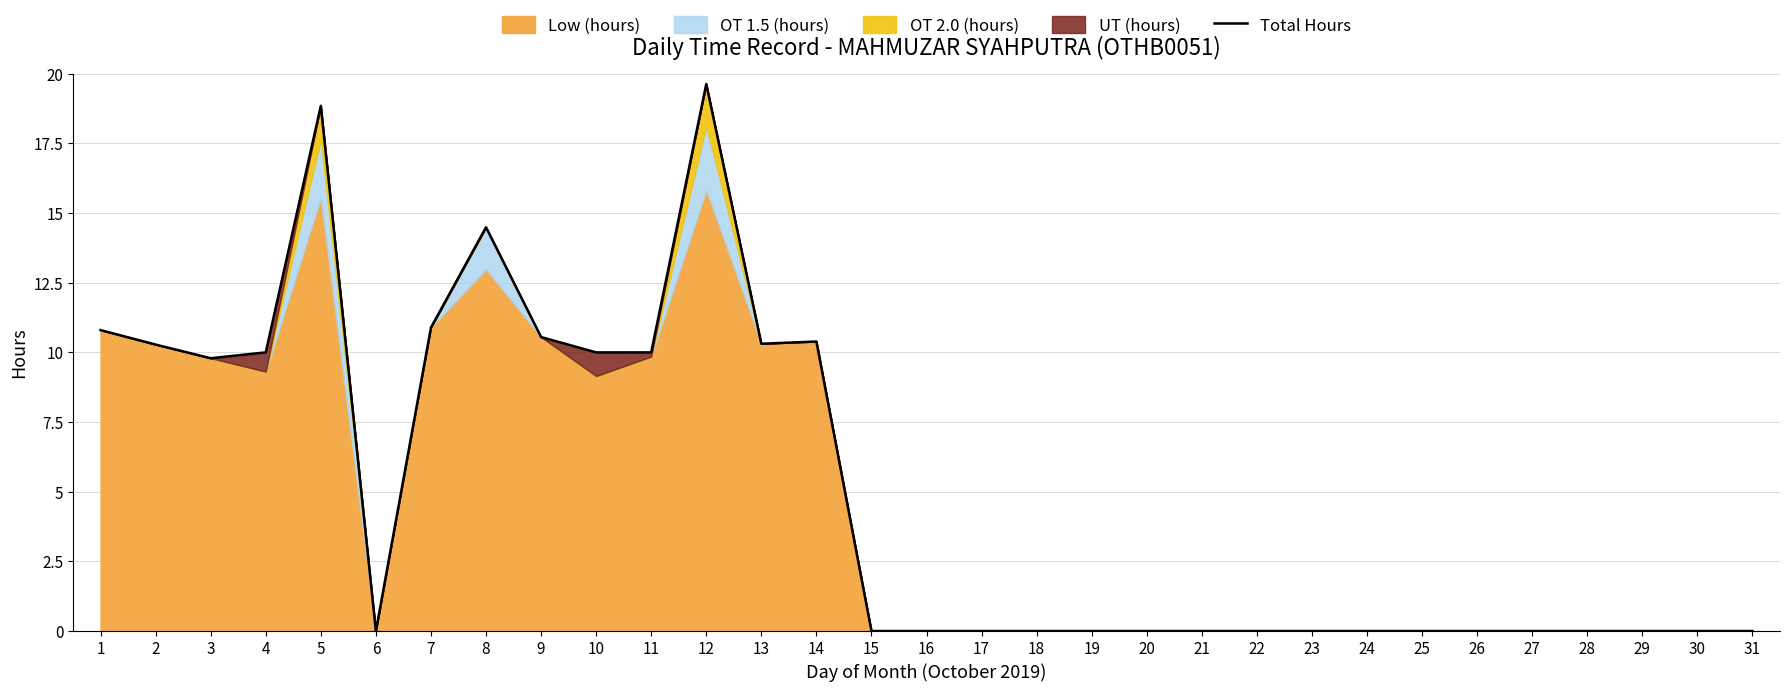

What is the change in value from 1 to 21?

-10.8